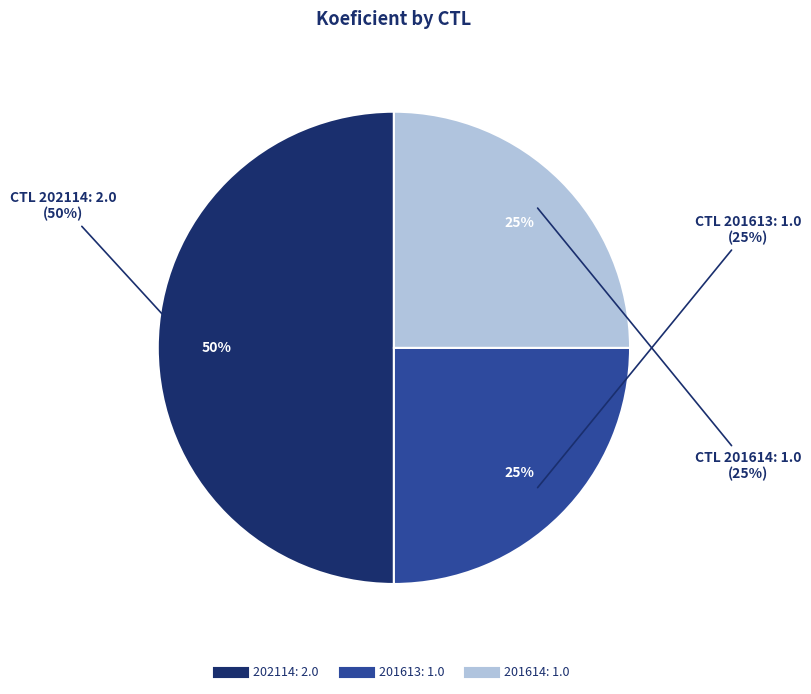

Approximately how many times larger is the value at 201614 compared to 202114?

0.5